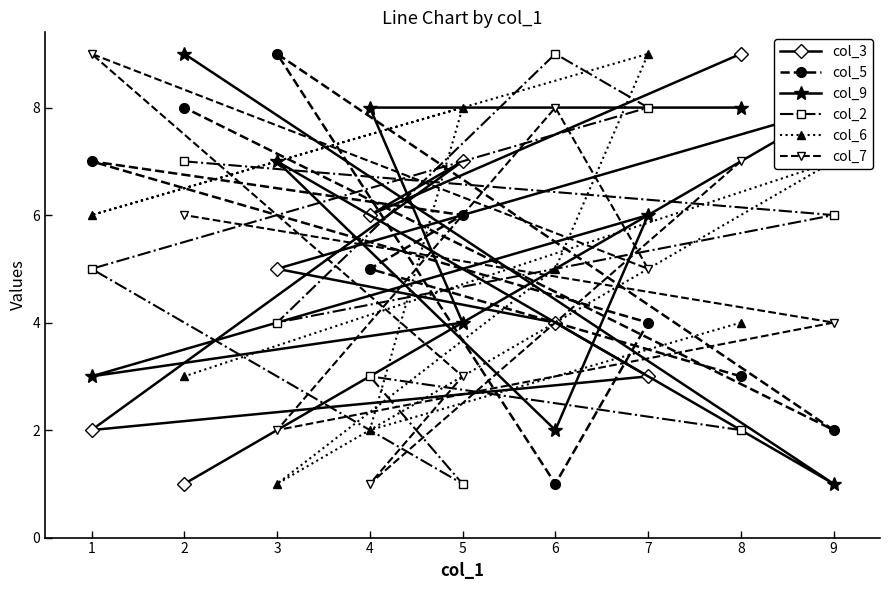

What is the difference between the second highest and second lowest values in the col_3 series?

6